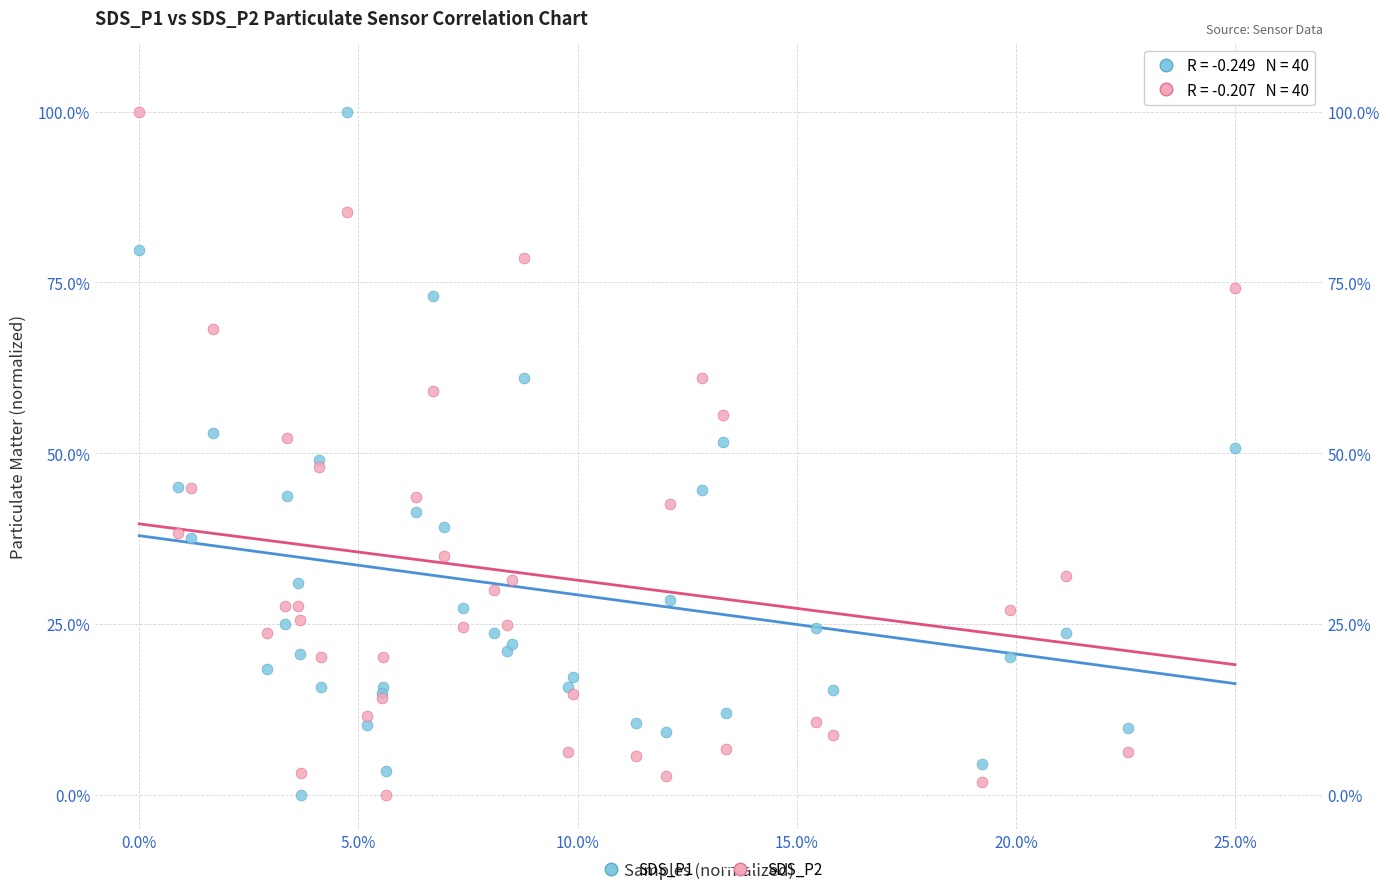

What is the X range (max minus min) for the scatter plot?

25.0